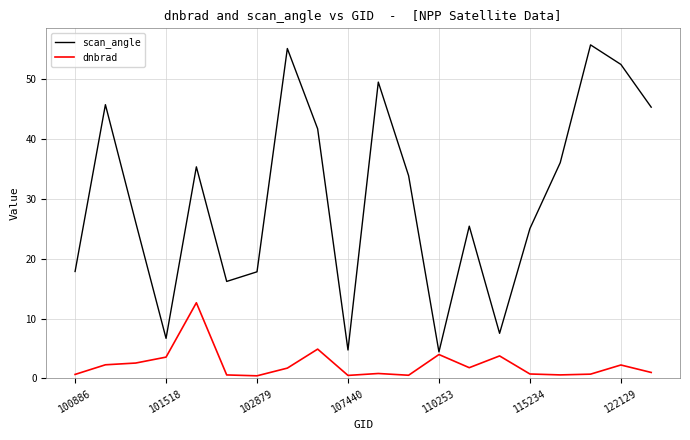

Rank the series by their average value, from highest to lowest.

scan_angle, dnbrad